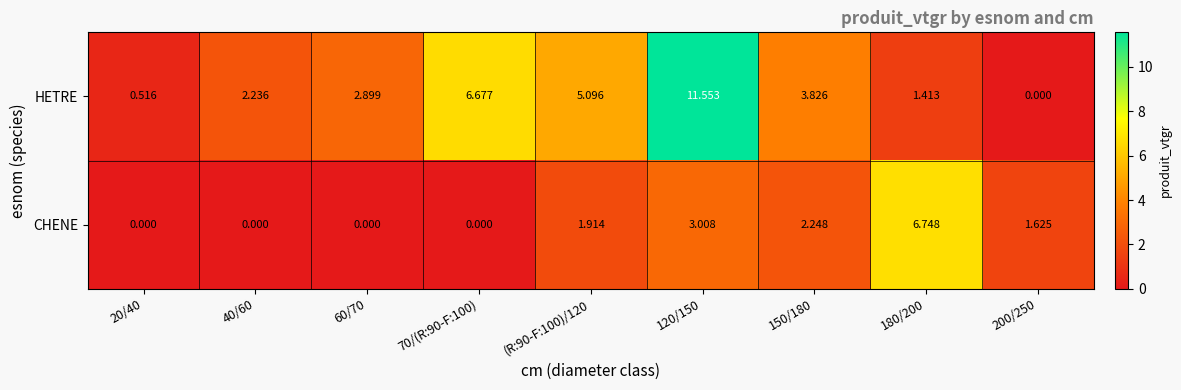

At 120/150, list the series in order from smallest to largest.

CHENE, HETRE